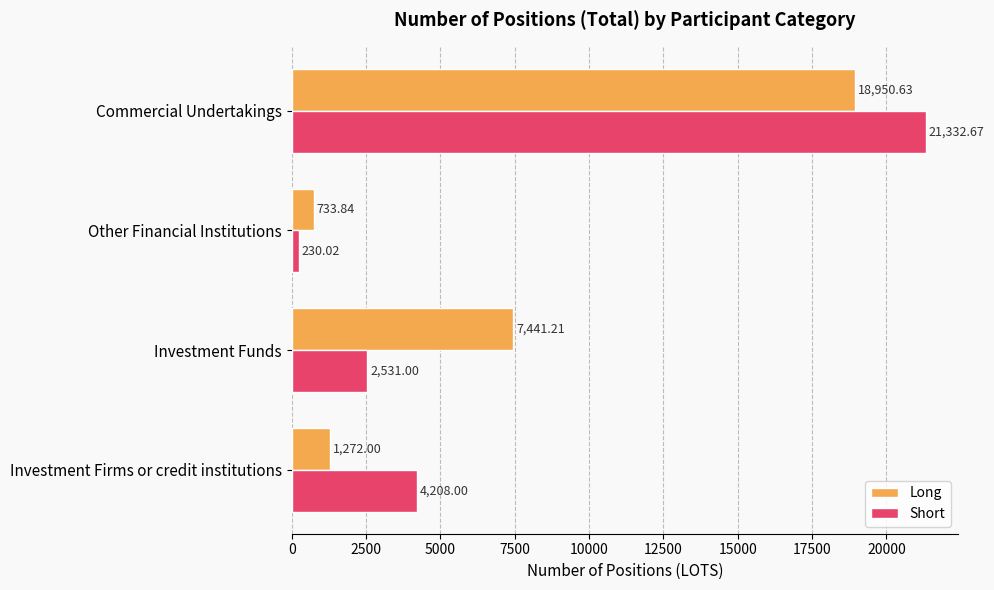

At Investment Funds, list the series in order from smallest to largest.

Short, Long